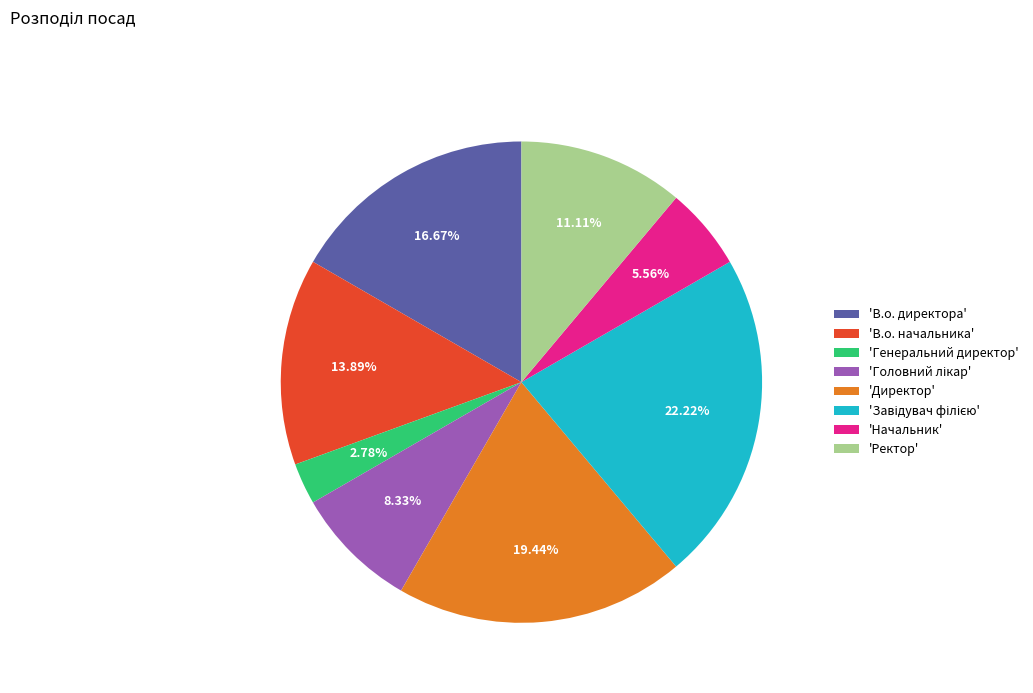

Do 'Директор' and 'В.о. начальника' together represent more than half of the pie?

No